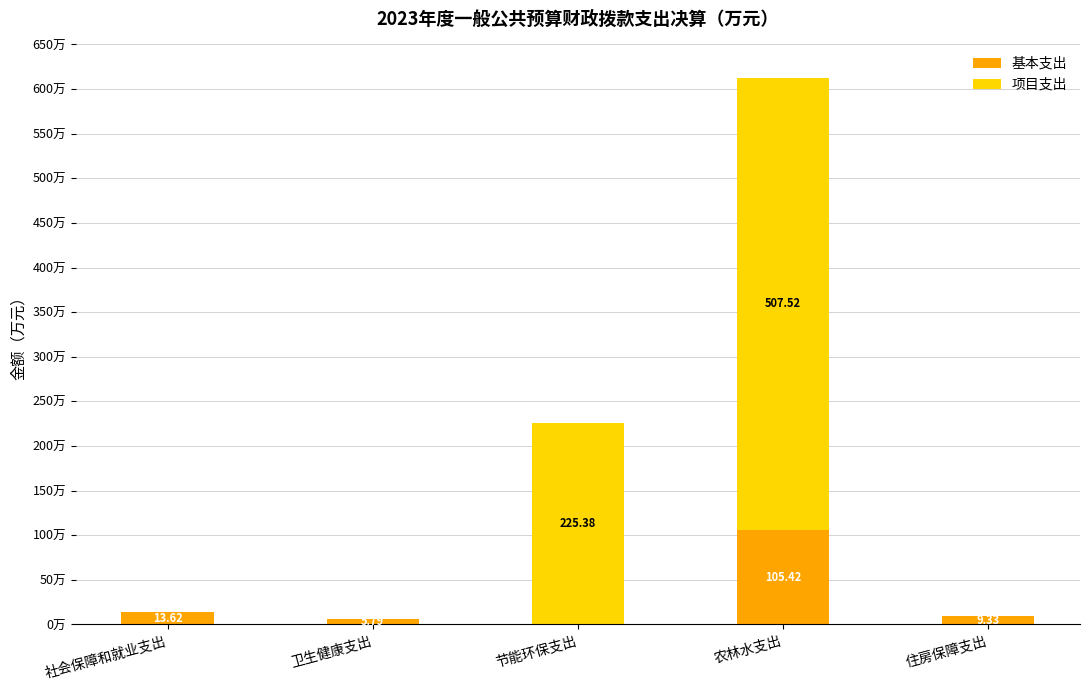

Where is 基本支出 nearest to the value 52?

社会保障和就业支出